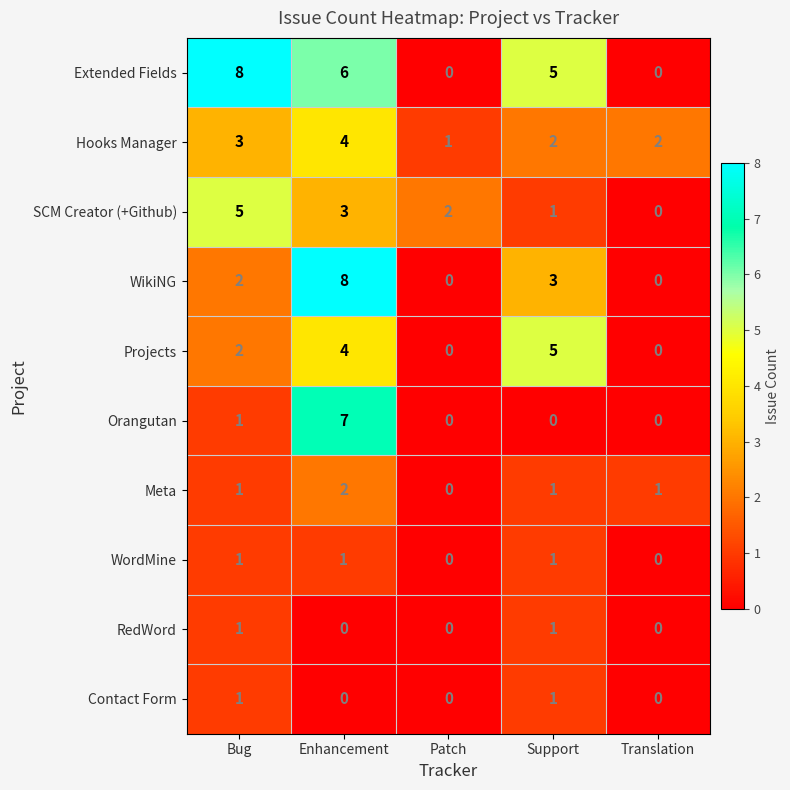

Which series changed the most between Enhancement and Patch?

WikiNG